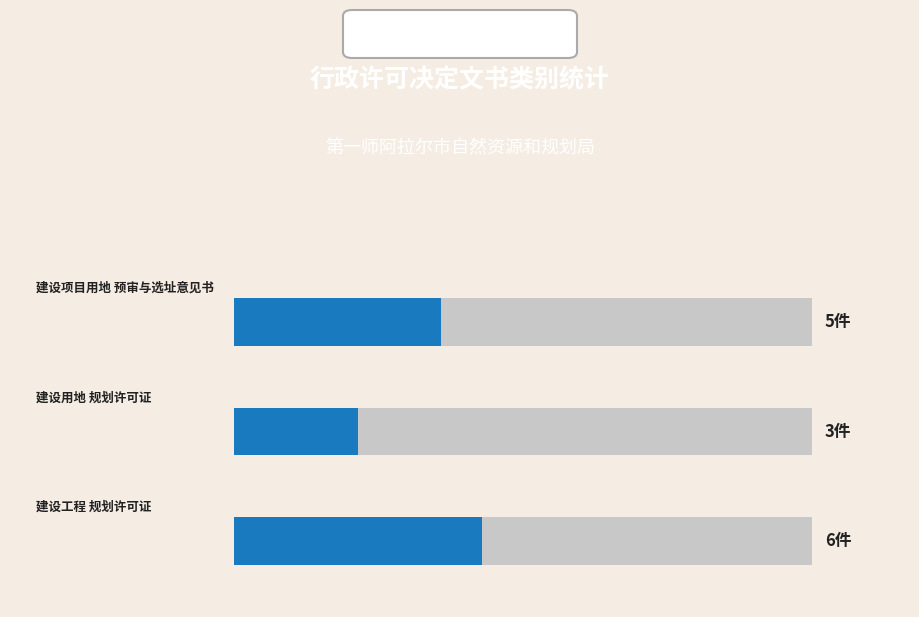

List the labels in order of value, smallest first.

建设用地规划许可证, 建设项目用地预审与选址意见书, 建设工程规划许可证